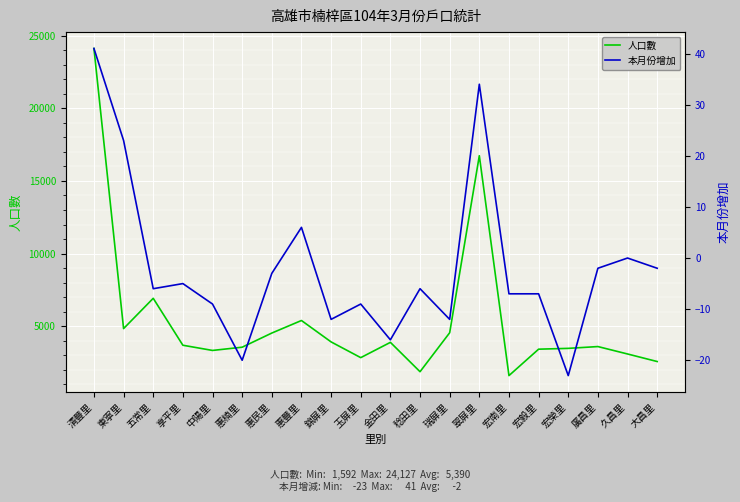

List the labels in order of 人口數 value, largest first.

清豐里, 翠屏里, 五常里, 惠豐里, 東寧里, 瑞屏里, 惠民里, 錦屏里, 金田里, 享平里, 廣昌里, 惠楠里, 宏榮里, 宏毅里, 中陽里, 久昌里, 玉屏里, 大昌里, 稔田里, 宏南里